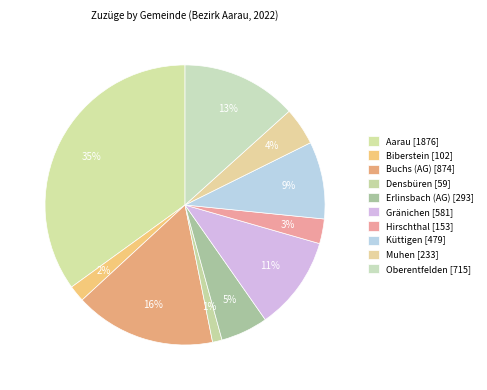

To the nearest percent, what percentage of the pie is Biberstein?

2%